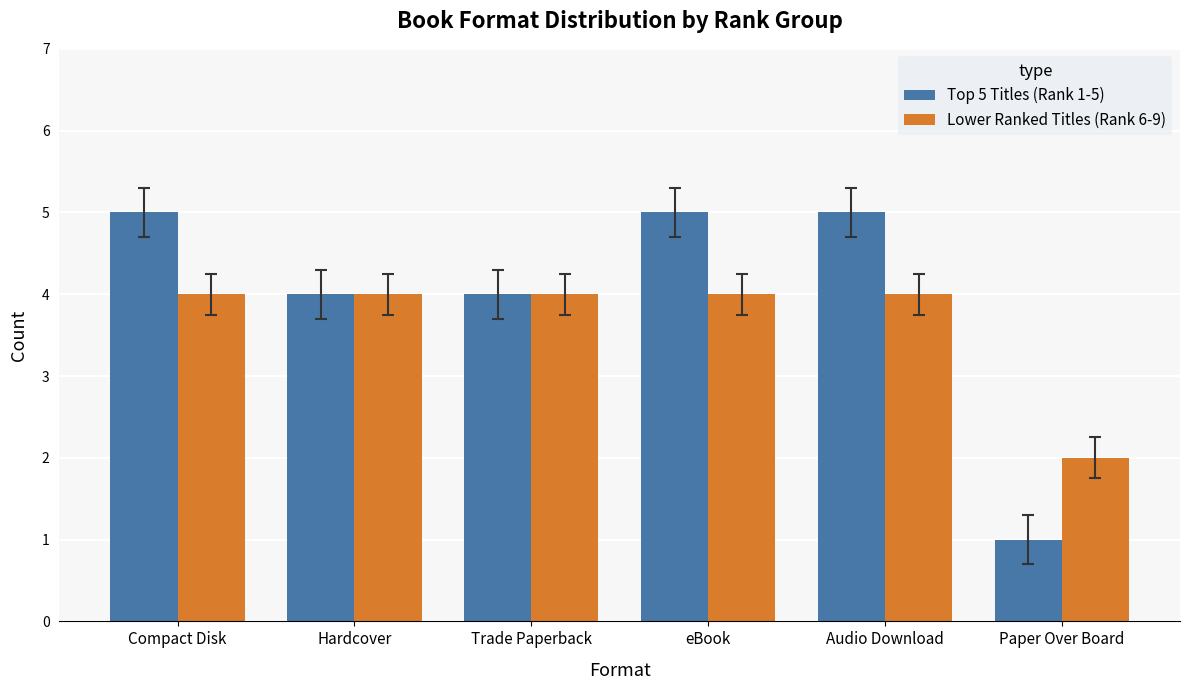

What position from the right is Hardcover?

5